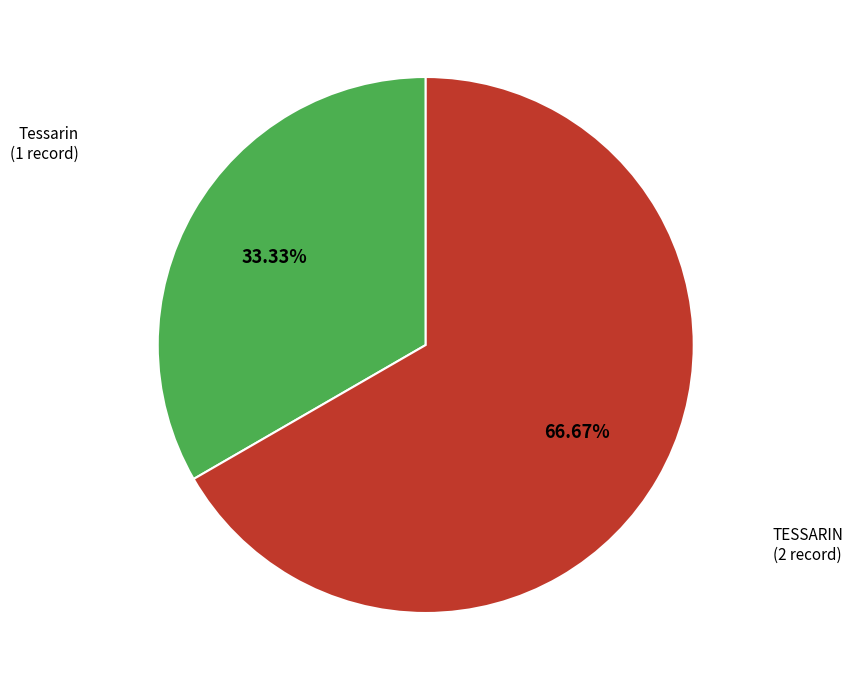

To the nearest percent, what is the combined percentage of Tessarin and TESSARIN?

100%